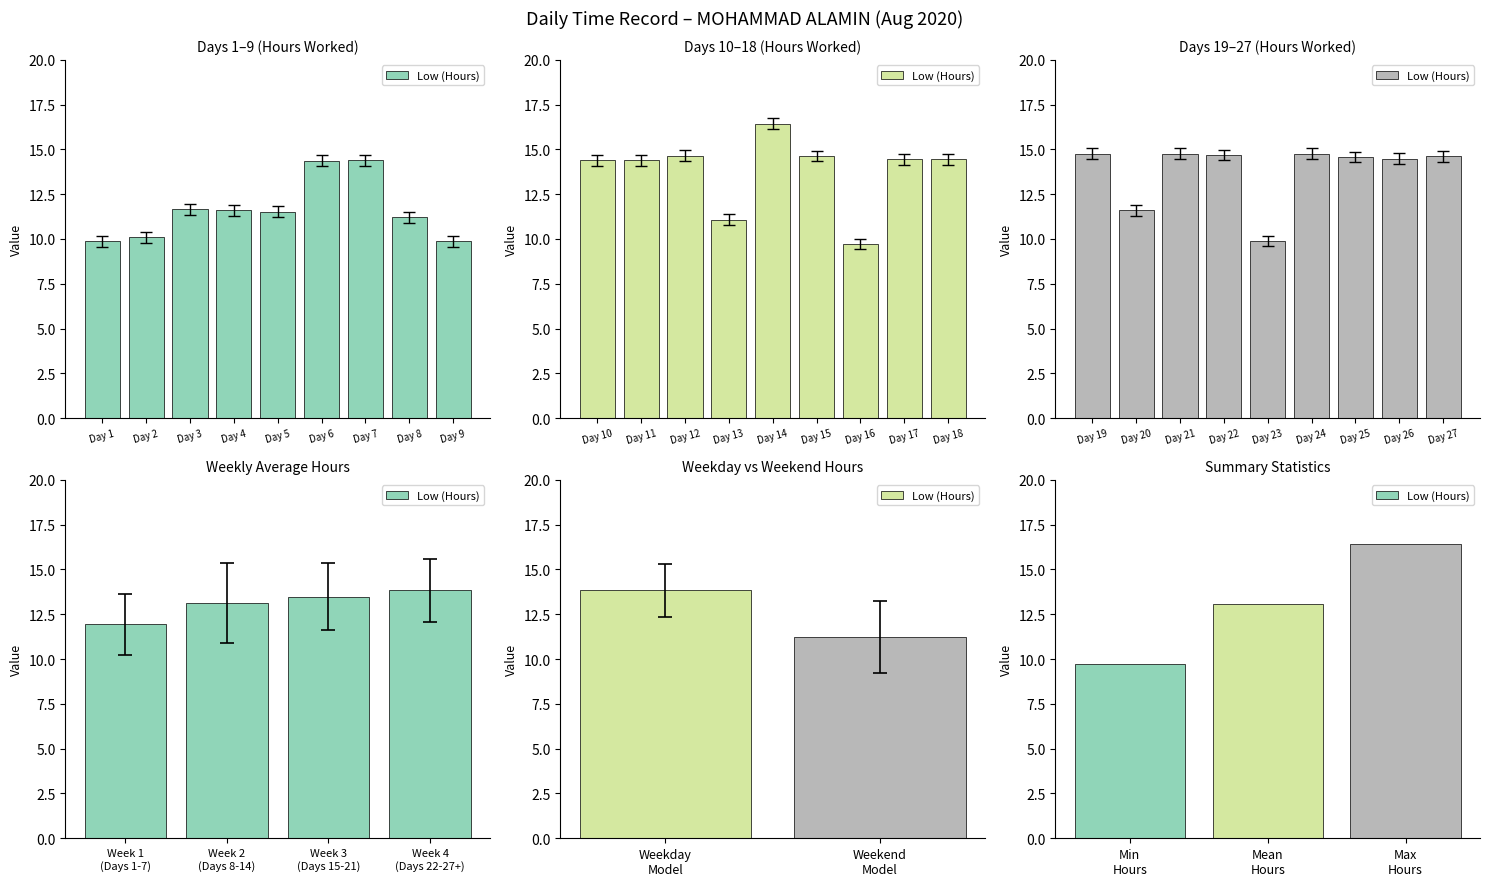

What is the difference between the second highest and minimum values?

3.3